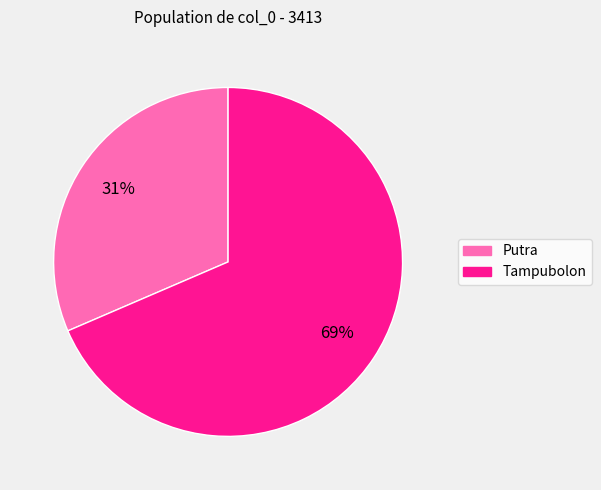

To the nearest percent, what portion does Putra represent?

31%